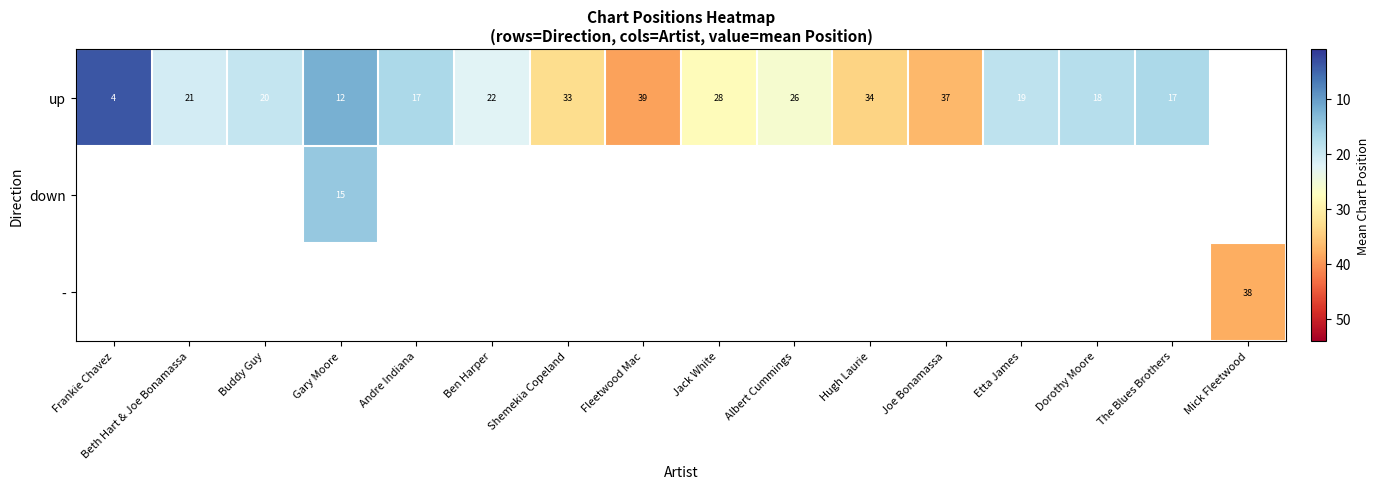

How many categories are shown in the chart?

16